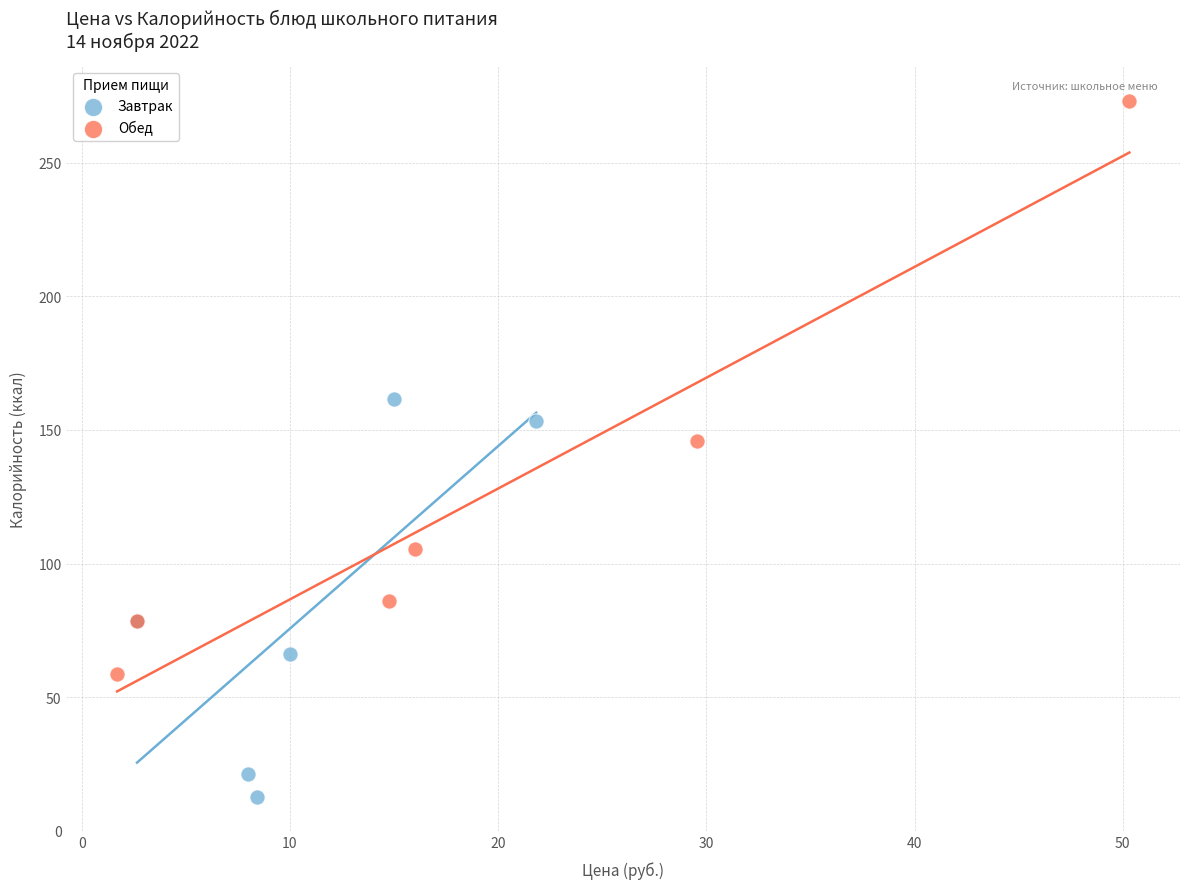

Which series contains the highest Y value?

Обед